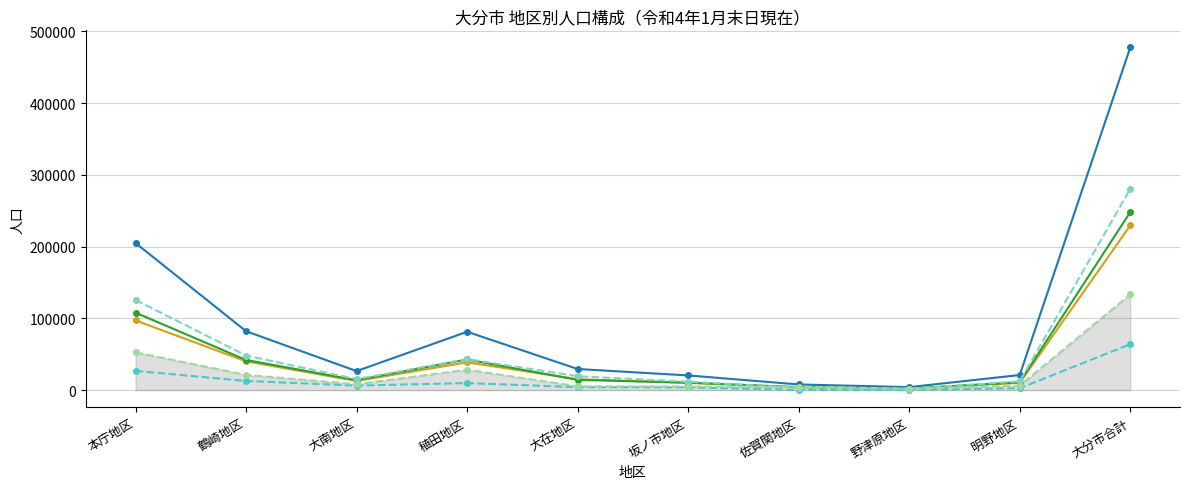

At which label is 男 (総合計) closest to 115688?

本庁地区